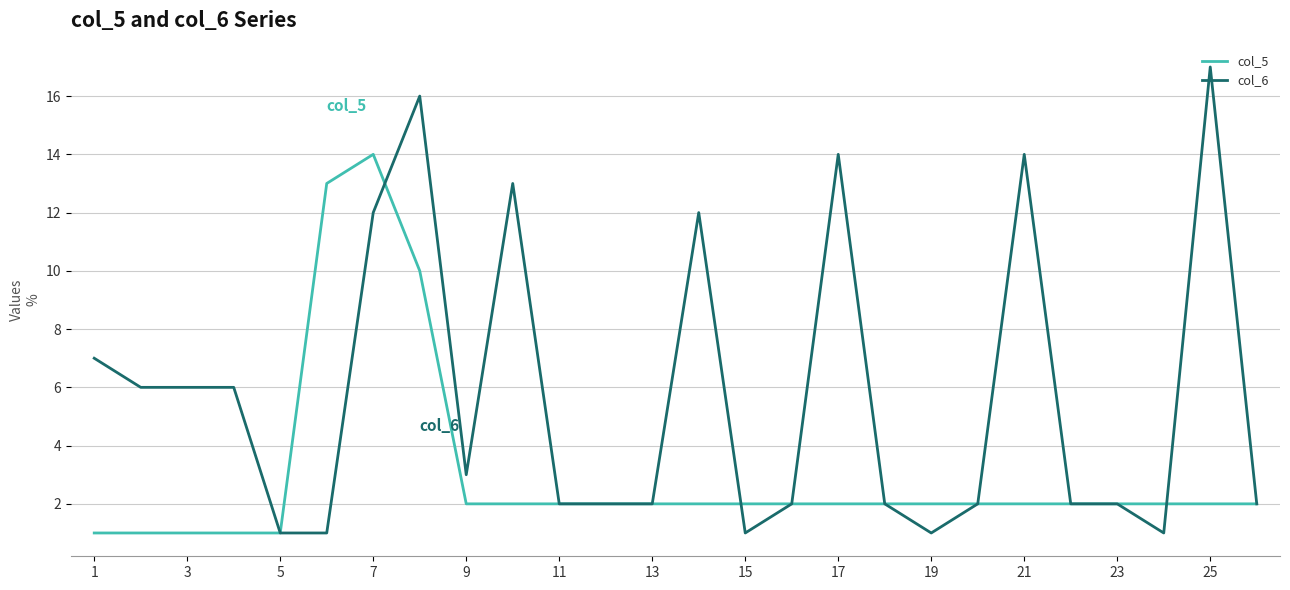

Rank the series by their maximum value, from highest to lowest.

col_6, col_5